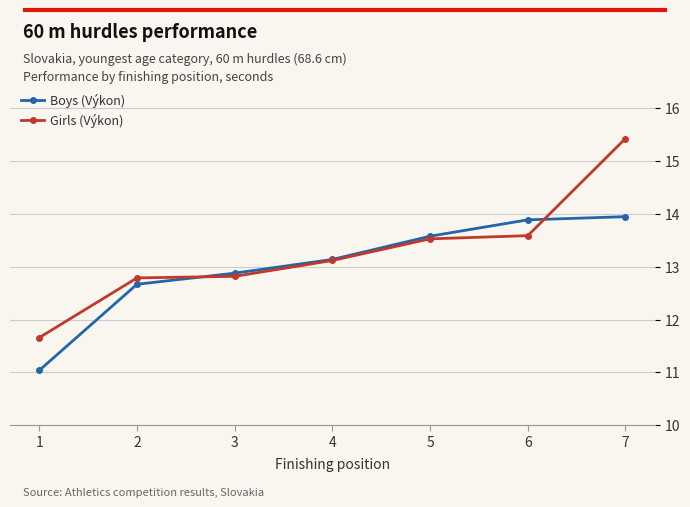

What is the average value of the Boys (Výkon) series?

13.0